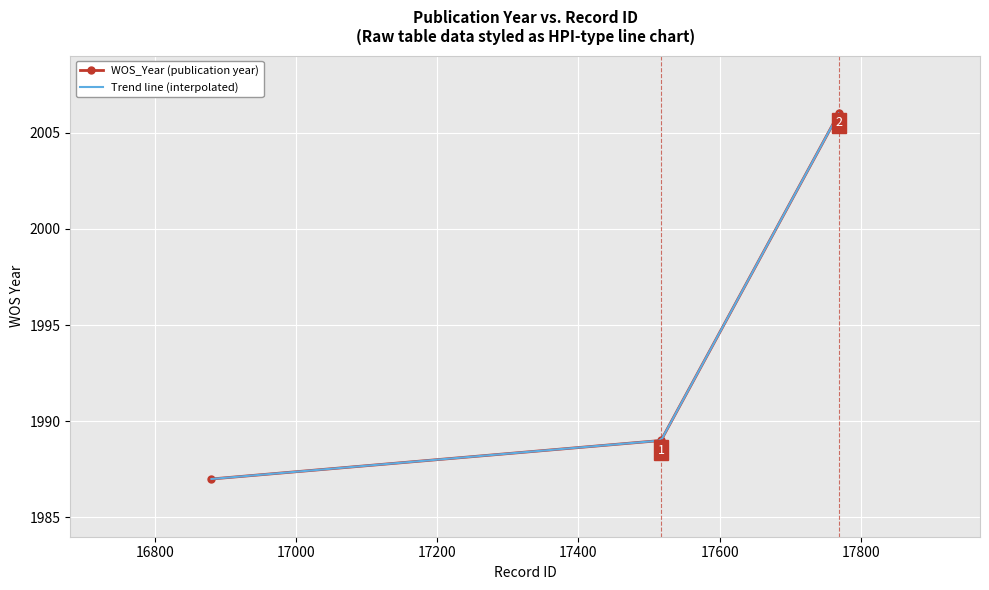

Rank the categories by value from highest to lowest.

17769, 17517, 16880